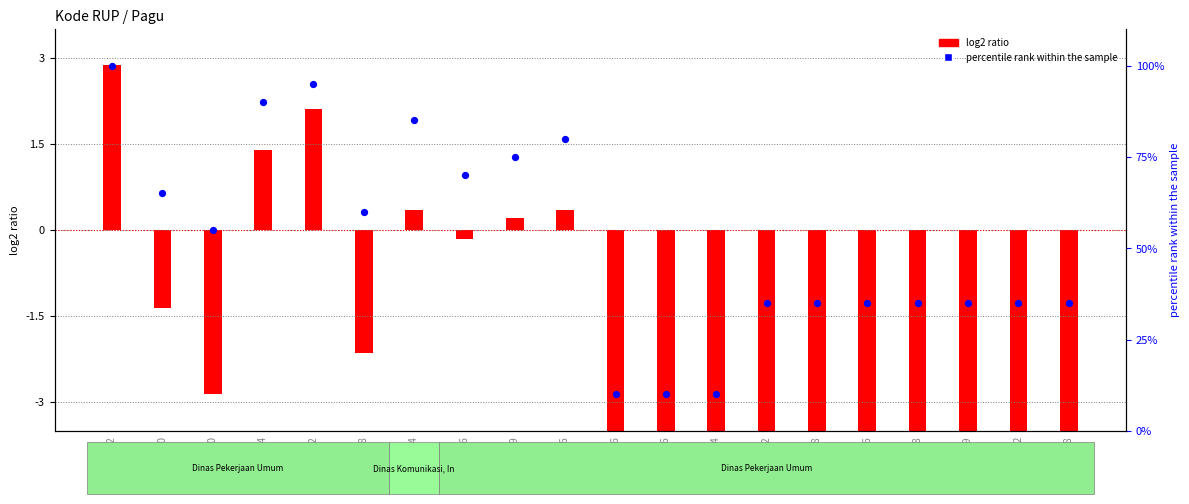

What is the change in value from 46144030 to 46144208?

+5.0